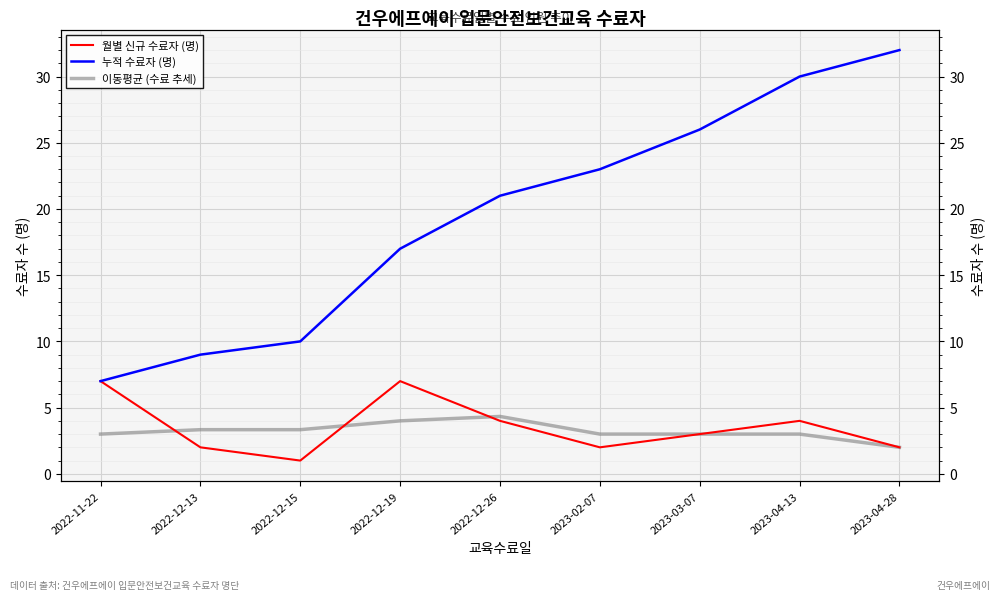

Reading right to left, list all the values displayed in this chart.

월별 신규 수료자 (명): 2.0	4.0	3.0	2.0	4.0	7.0	1.0	2.0	7.0
누적 수료자 (명): 32.0	30.0	26.0	23.0	21.0	17.0	10.0	9.0	7.0
이동평균 (수료 추세): 2.0	3.0	3.0	3.0	4.3	4.0	3.3	3.3	3.0